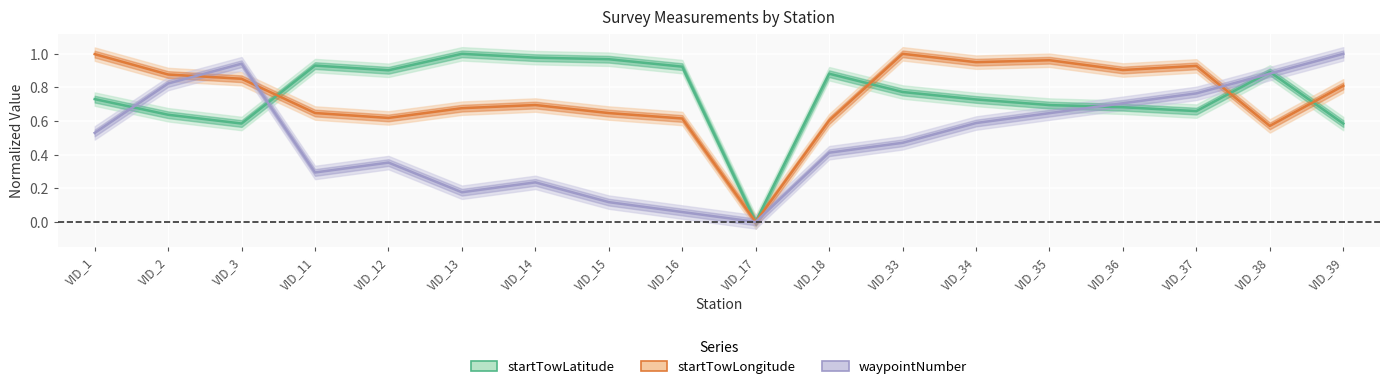

At which category does startTowLongitude reach its first local peak?

VID_14